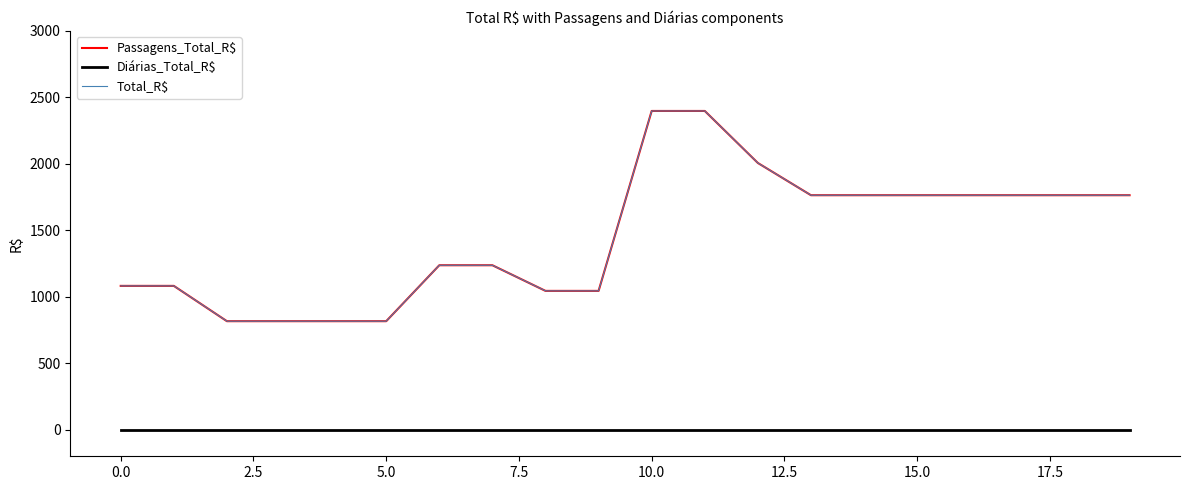

Is this an area chart (filled region under the line)?

No